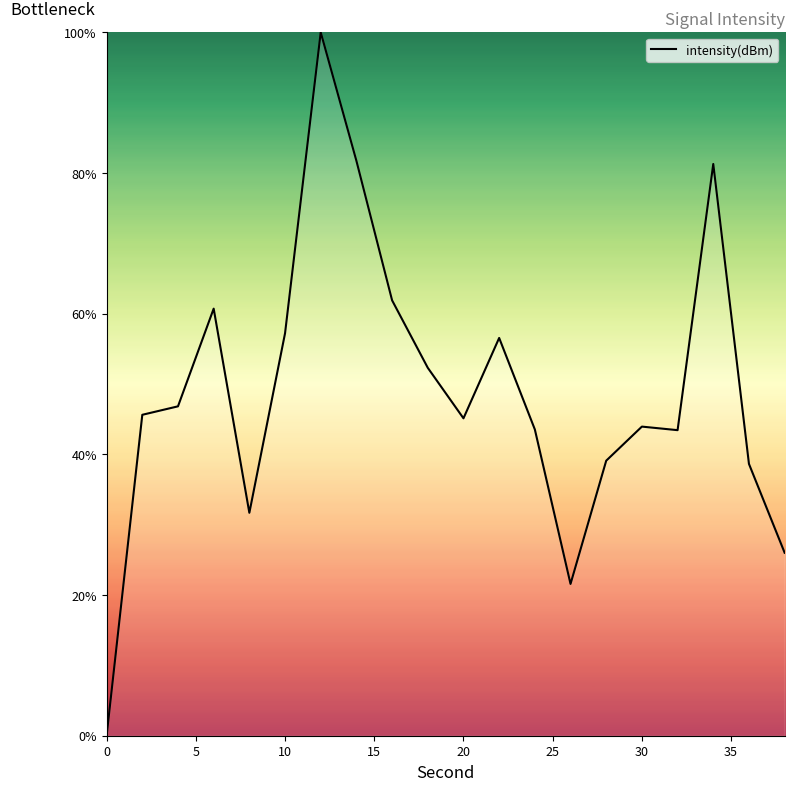

What is the greatest value displayed?

100.0